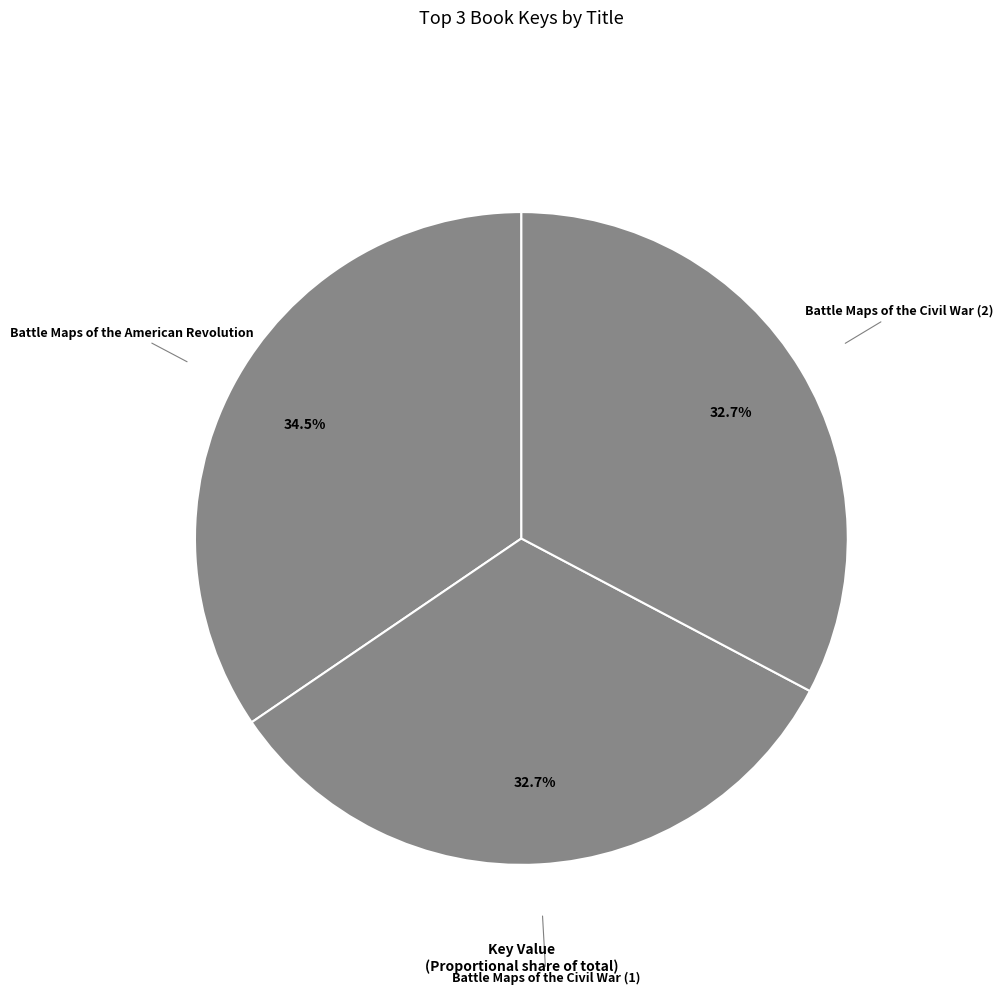

What is the largest slice in the pie chart?

Battle Maps of the American Revolution